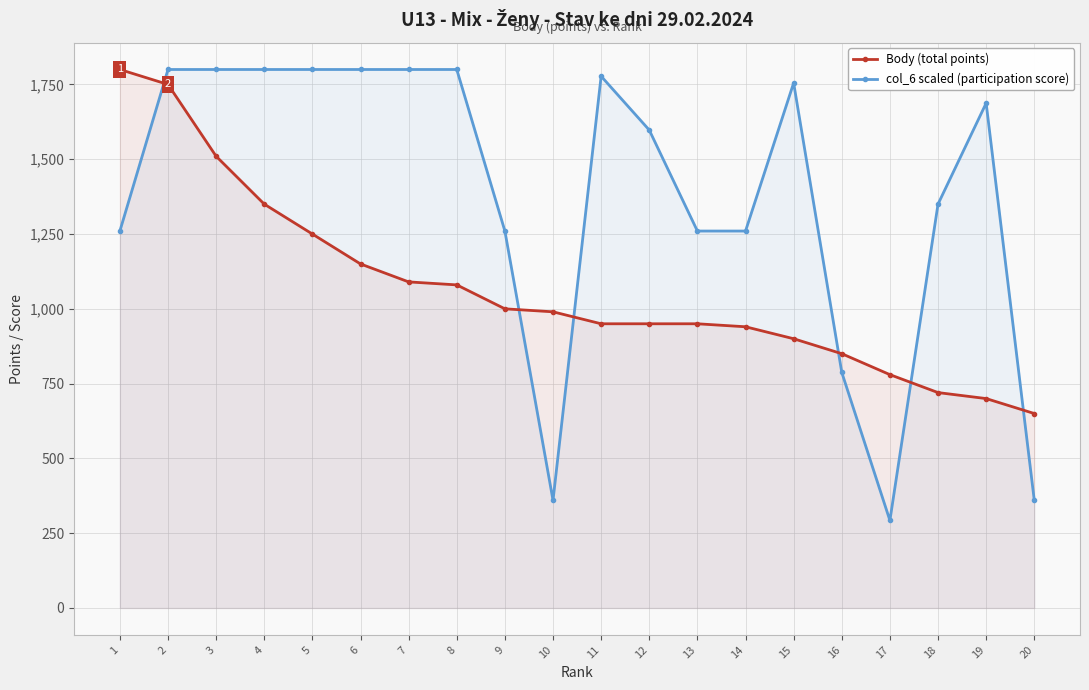

At which label does col_6 scaled (participation score) reach its peak?

2